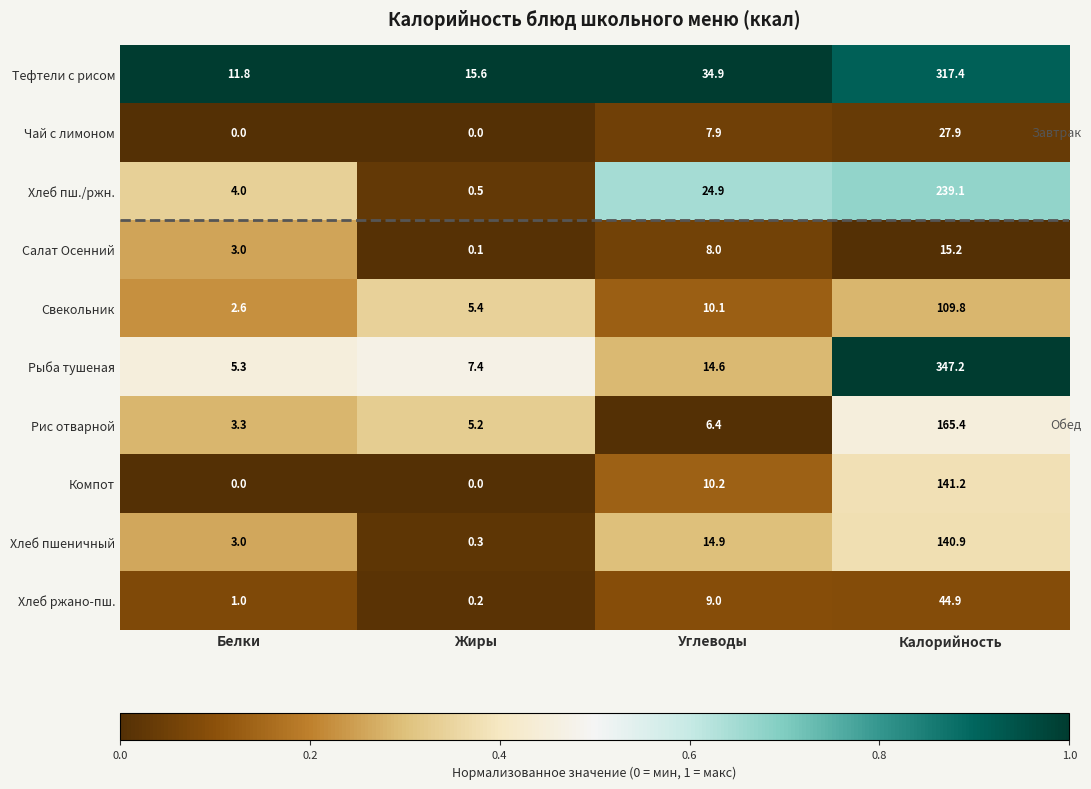

What is the maximum value shown in the chart?

347.2